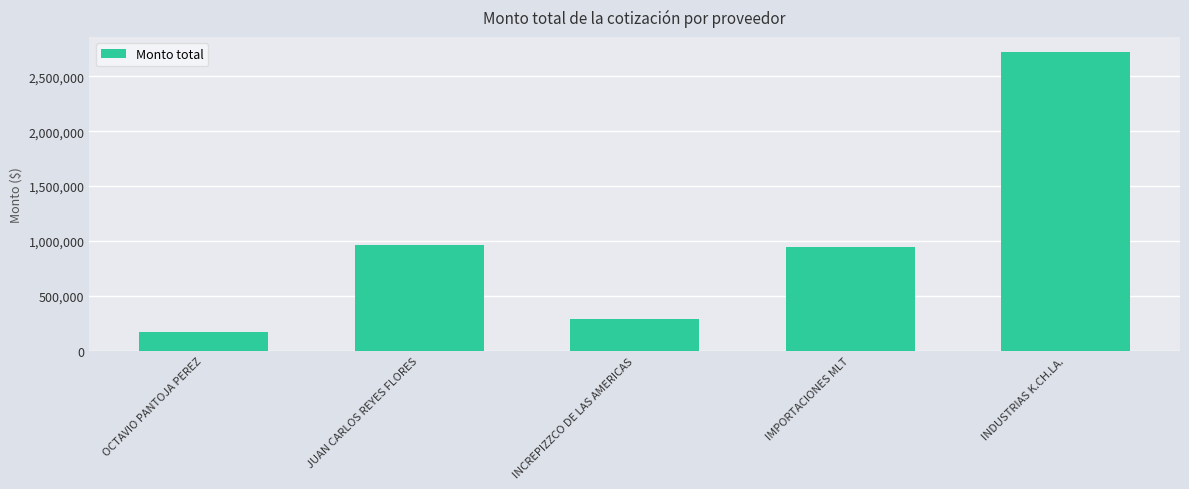

At which category does the chart reach its peak across all series?

INDUSTRIAS K.CH.LA.